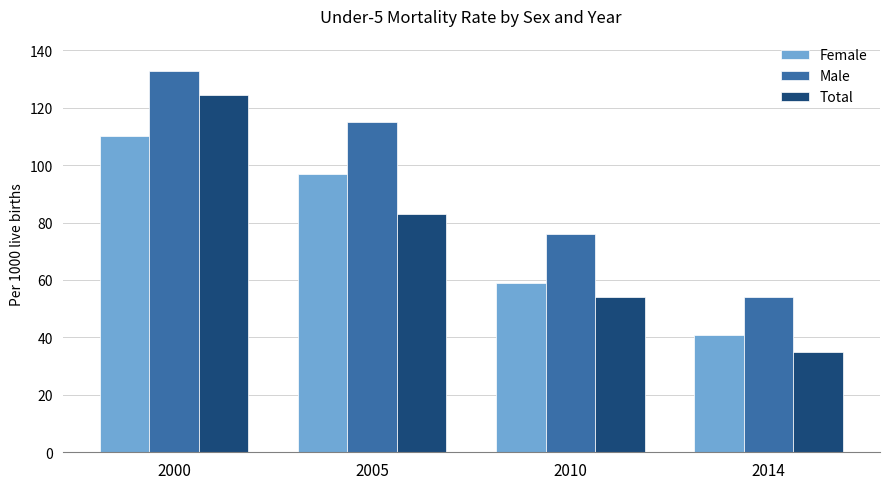

What is the average value of the Male series?

94.5